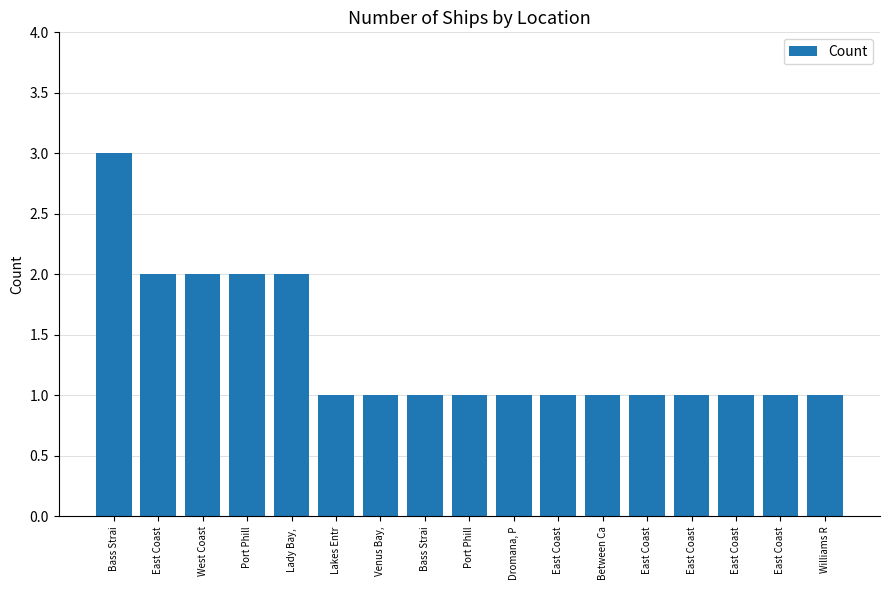

At which label is the value closest to 2?

East Coast